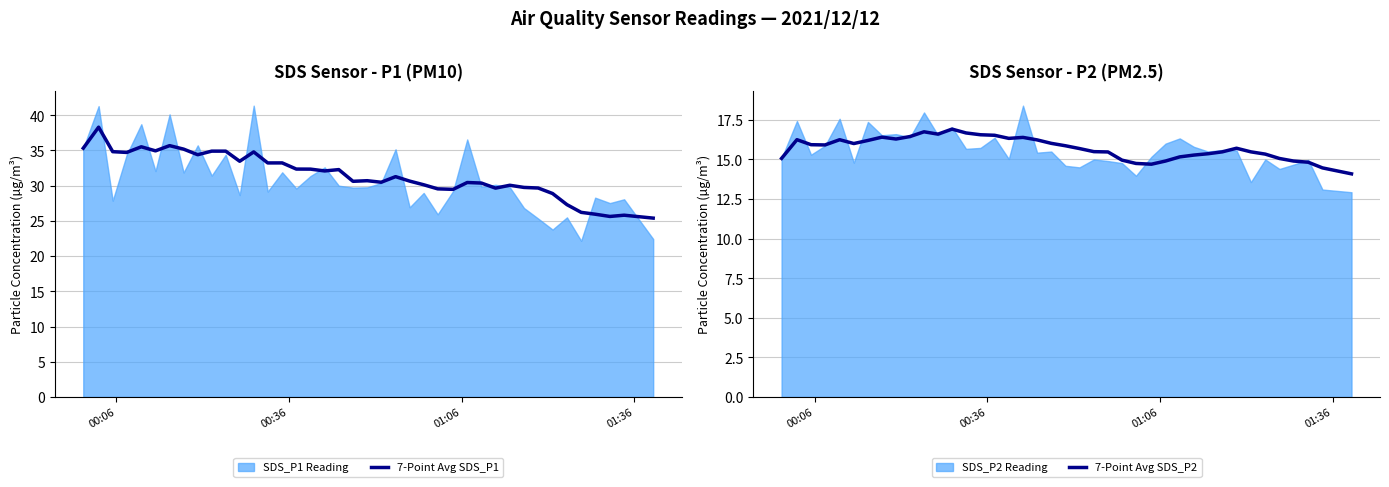

How many lines are shown in the chart?

2